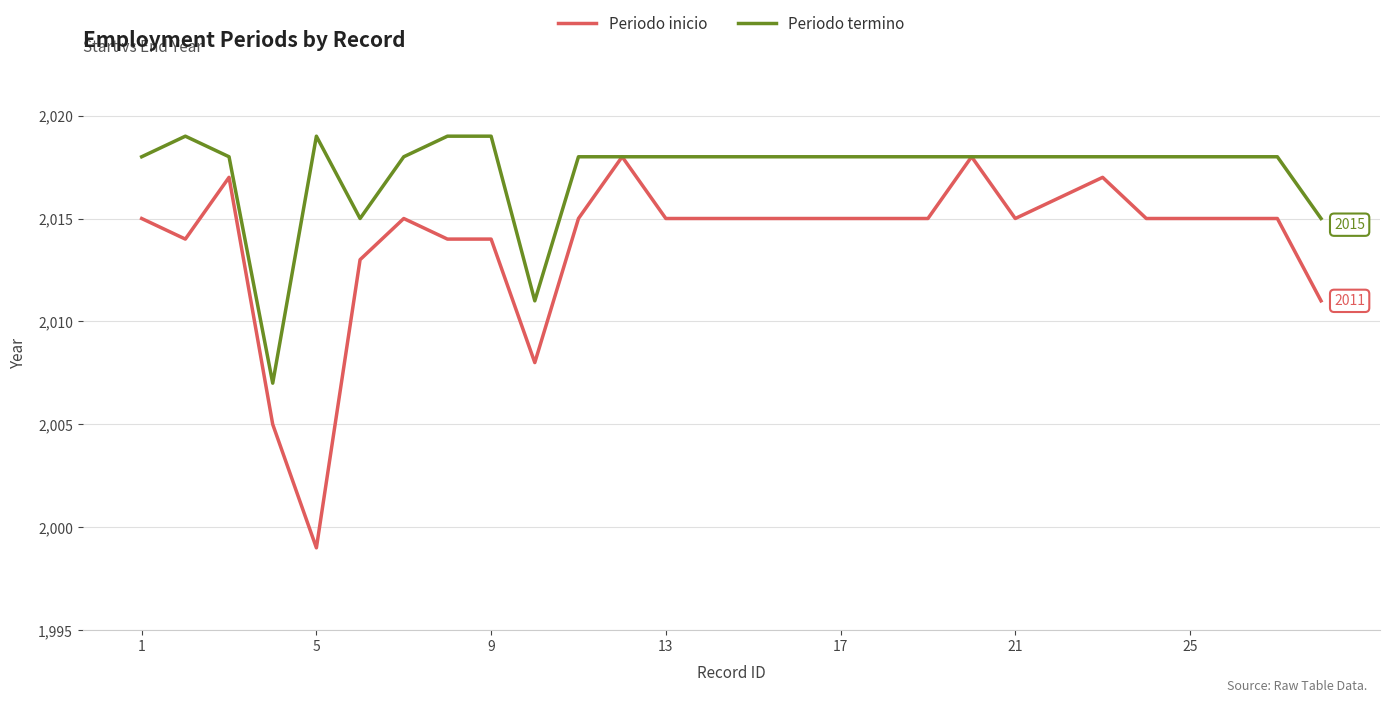

What is the difference between the maximum and minimum values in the Periodo inicio series?

19